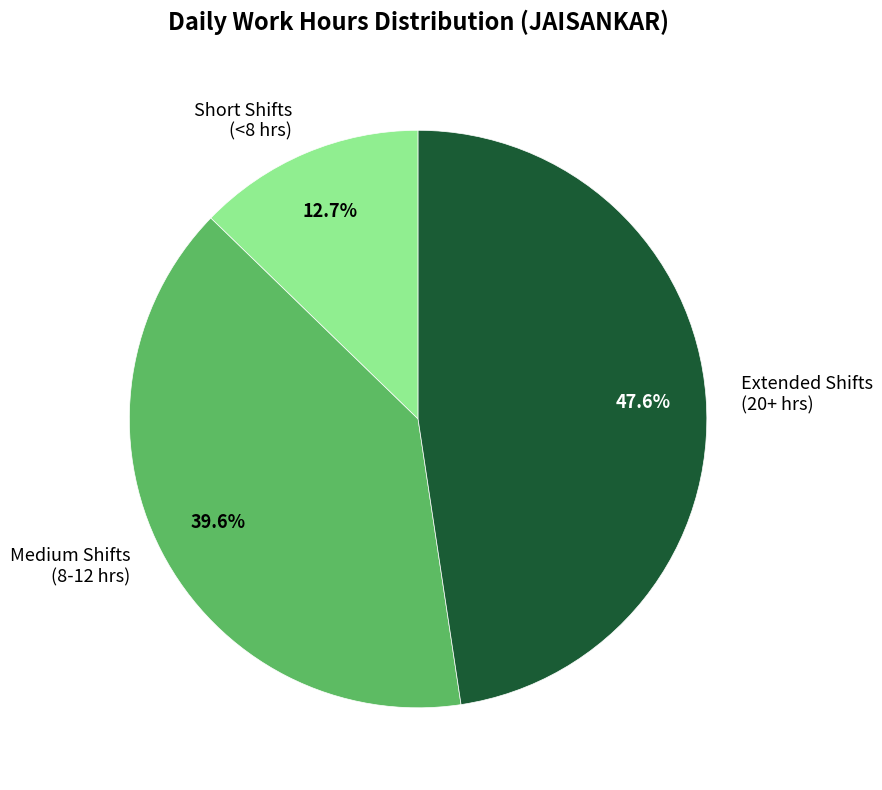

Is Extended Shifts (20+ hrs) the majority of the pie?

No